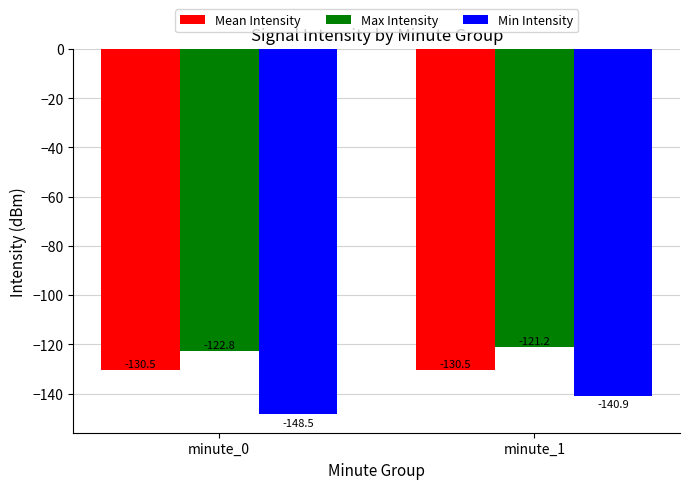

What is the difference between the highest and lowest values at minute_1?

19.7